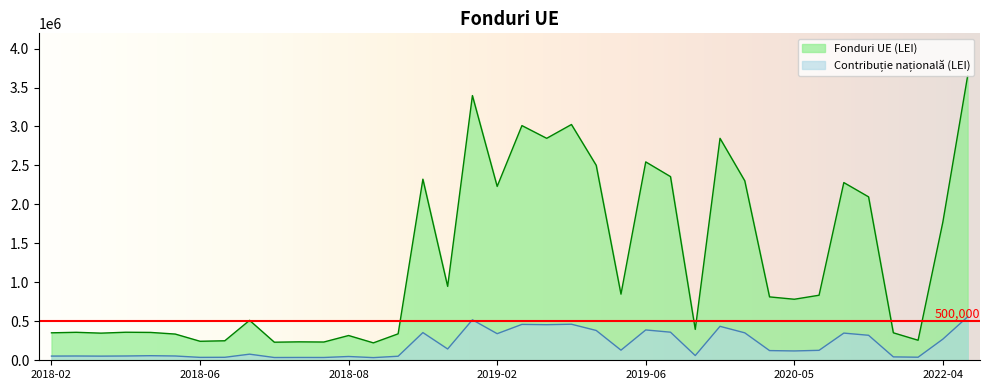

List the series in order of their peak value, lowest first.

Contribuție națională (LEI), Fonduri UE (LEI)